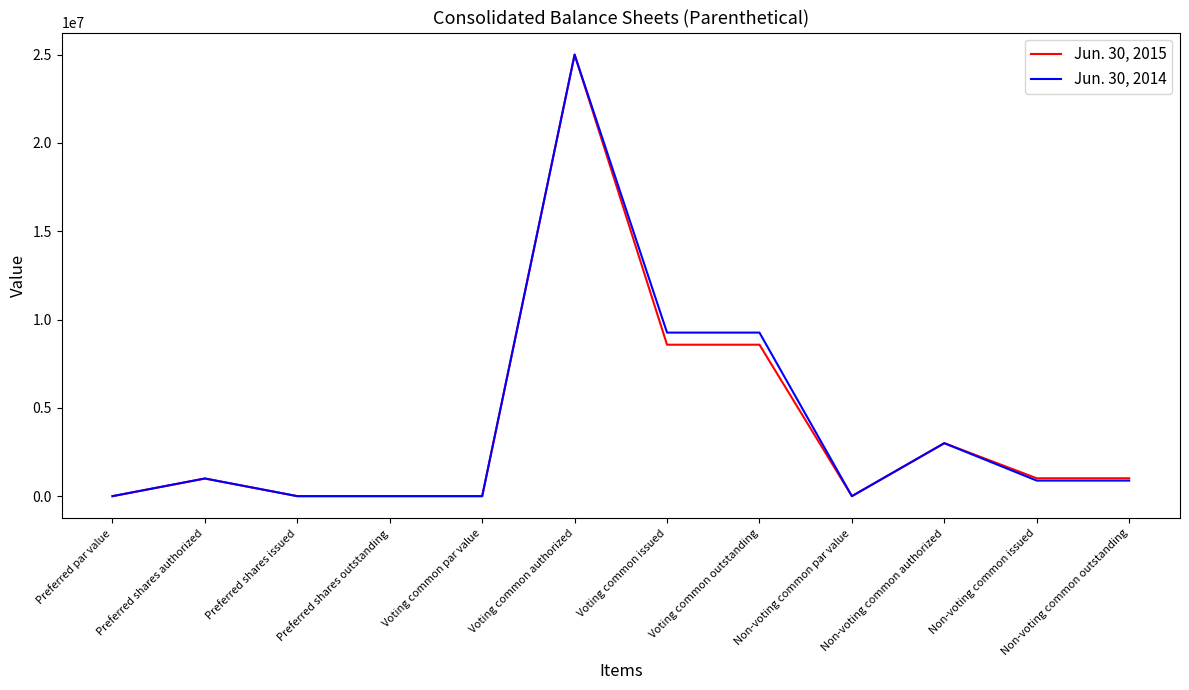

The Jun. 30, 2014 series shows 0 at Preferred shares issued. True or false?

True